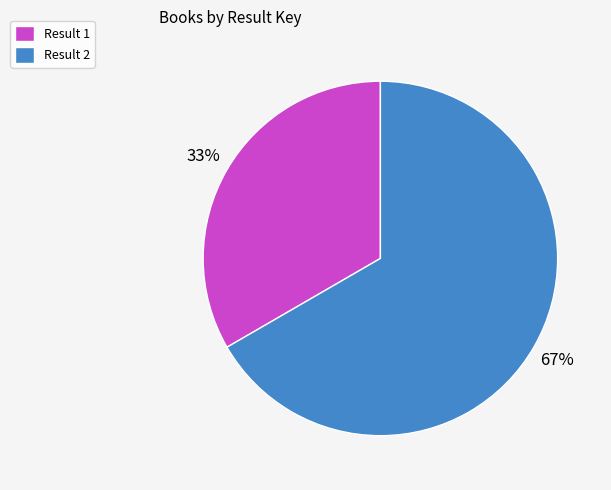

How many slices are in this pie chart?

2